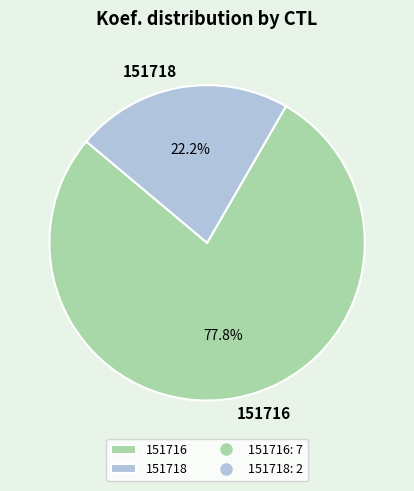

Count the number of slices in the pie.

2